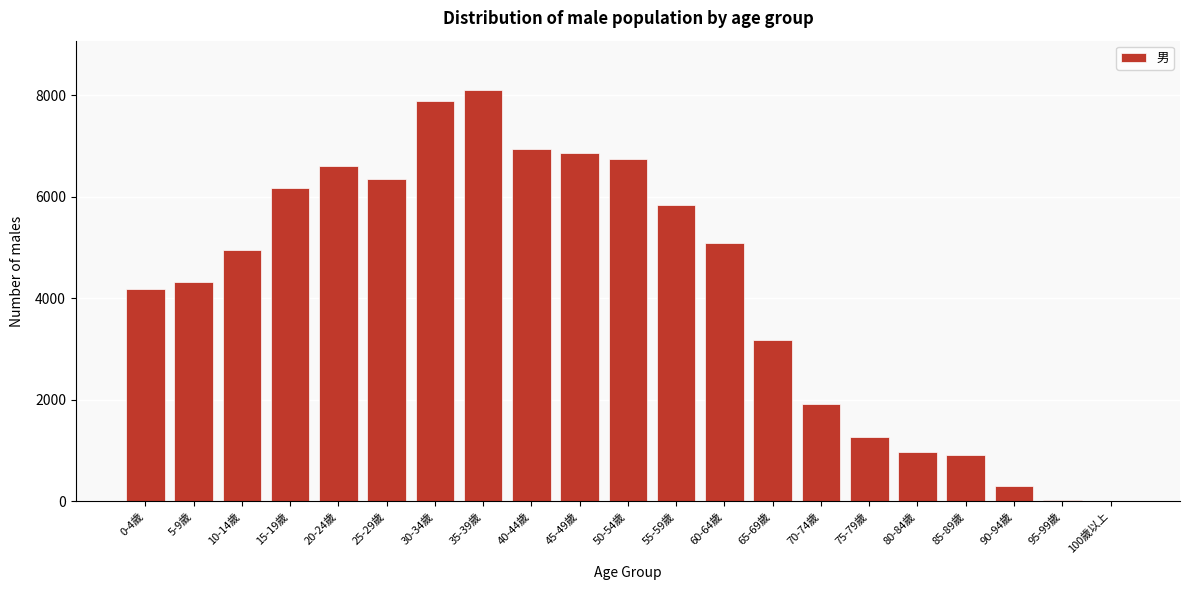

At which label is the value closest to 4056?

0-4歲